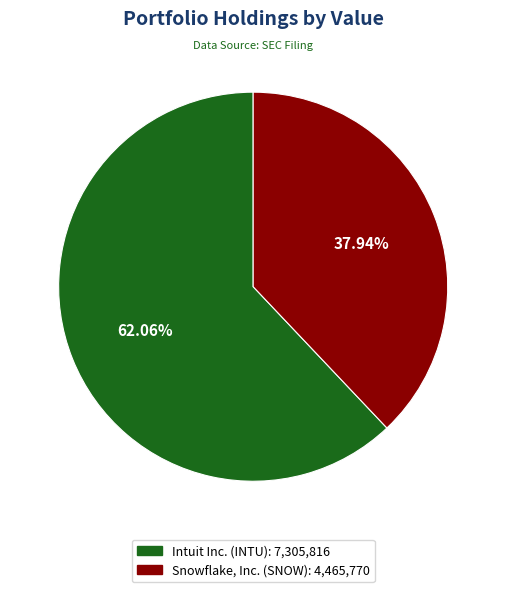

Which category accounts for the majority?

Intuit Inc.